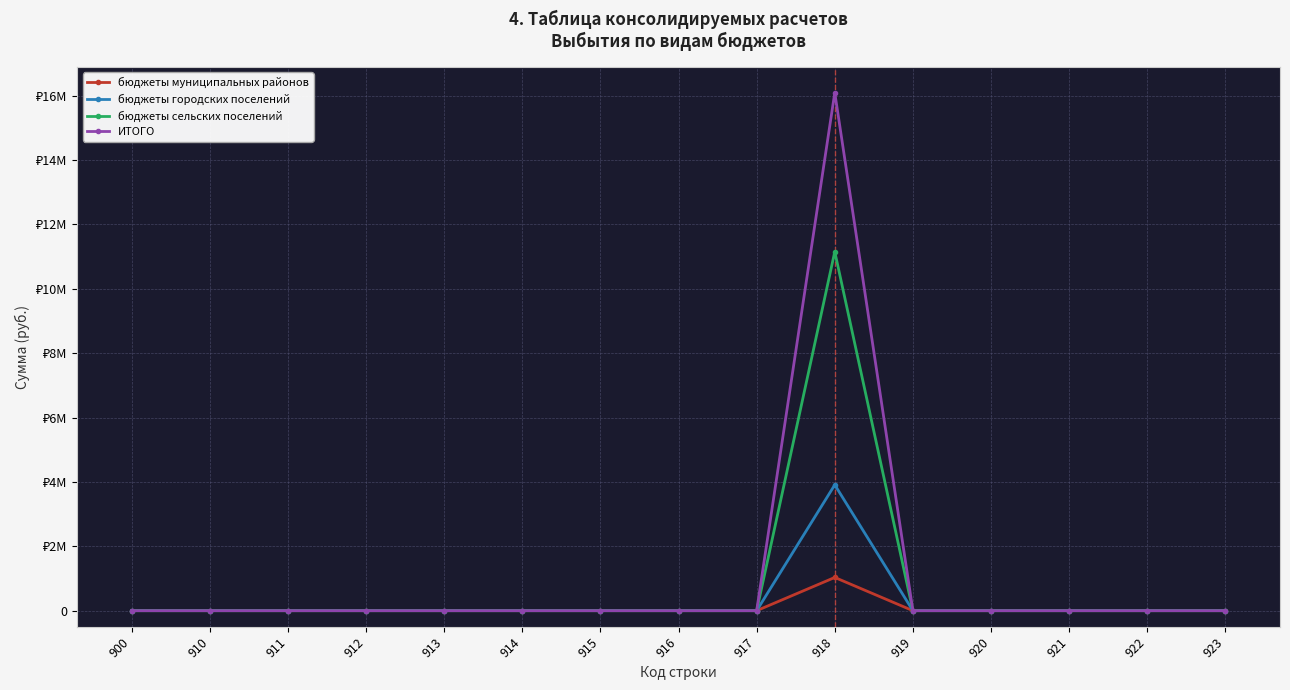

Is the value of ИТОГО at 915 greater than the value of бюджеты городских поселений at 922?

No